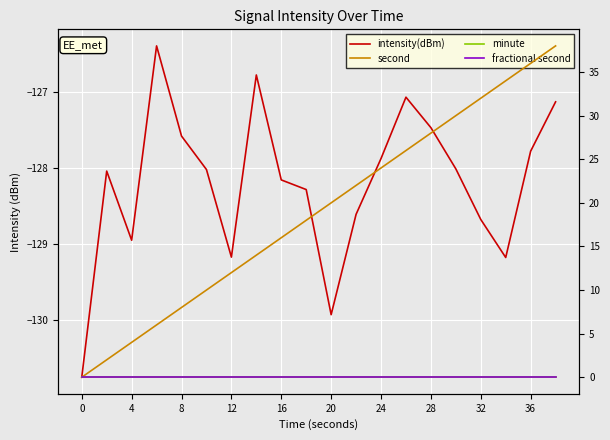

Which series has the largest total across all categories?

second